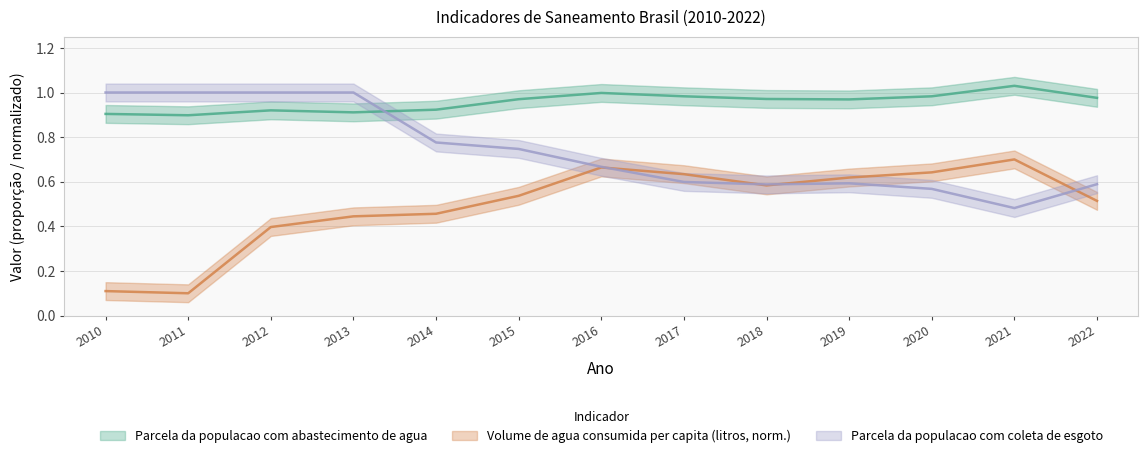

Which label corresponds to the smallest value in the chart?

2011